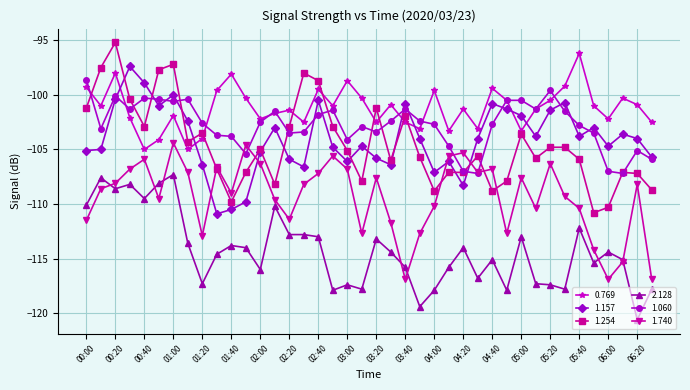

True or false: 1.060 has more than 2 points higher than both neighbors.

True